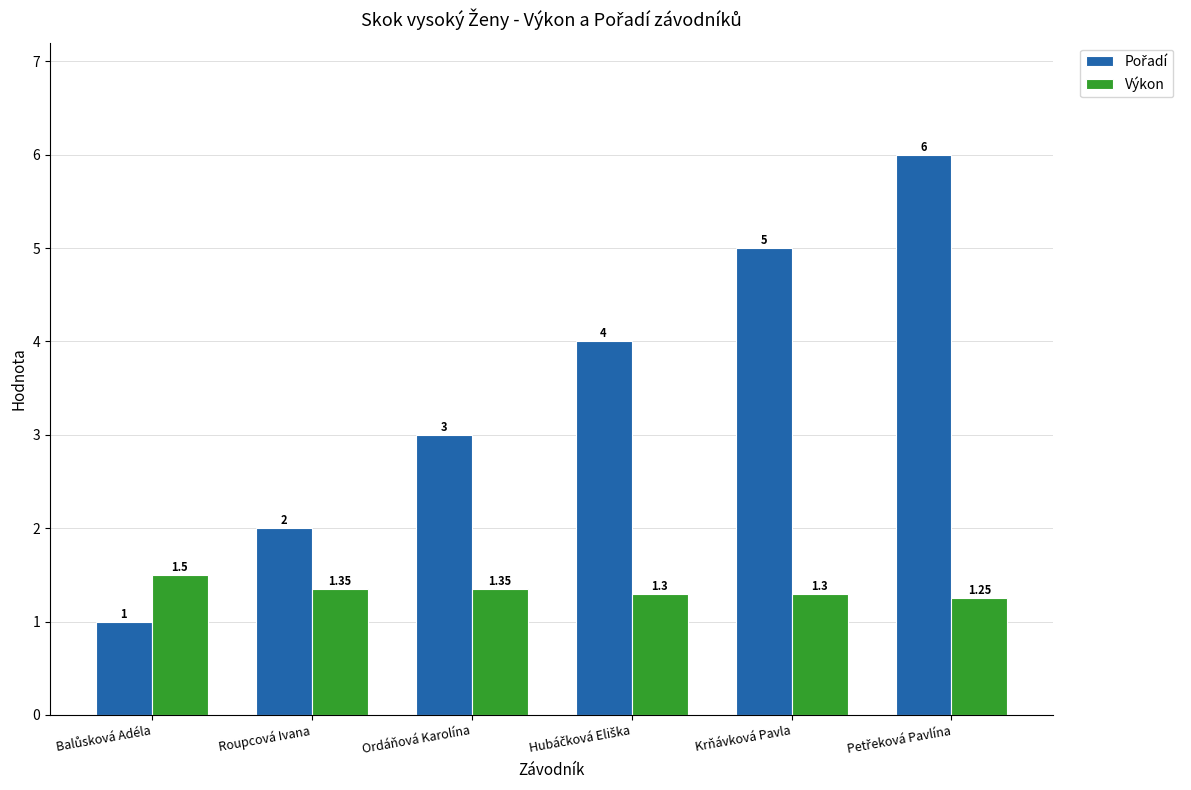

How many bars are there in total?

12